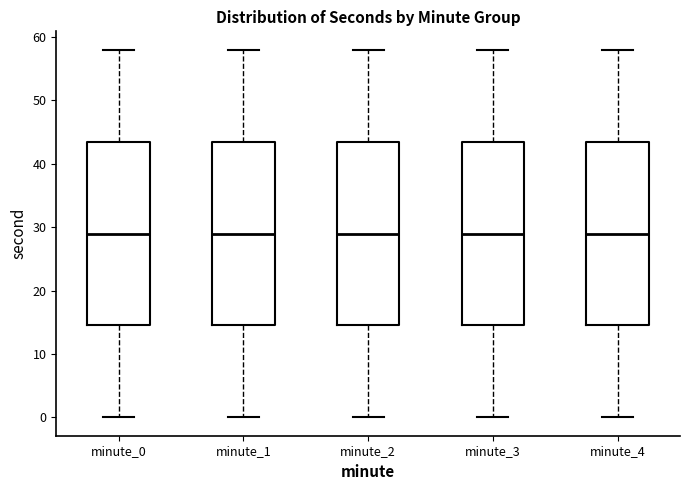

Reading left to right, read every box against the y-axis: the position of its median line, the range the box covers, and the ends of its whiskers. The values are not printed on the chart, so give them approximately, as read against the axis.

minute_0: median 29, box 15 to 44, whiskers 0 to 58
minute_1: median 29, box 15 to 44, whiskers 0 to 58
minute_2: median 29, box 15 to 44, whiskers 0 to 58
minute_3: median 29, box 15 to 44, whiskers 0 to 58
minute_4: median 29, box 15 to 44, whiskers 0 to 58